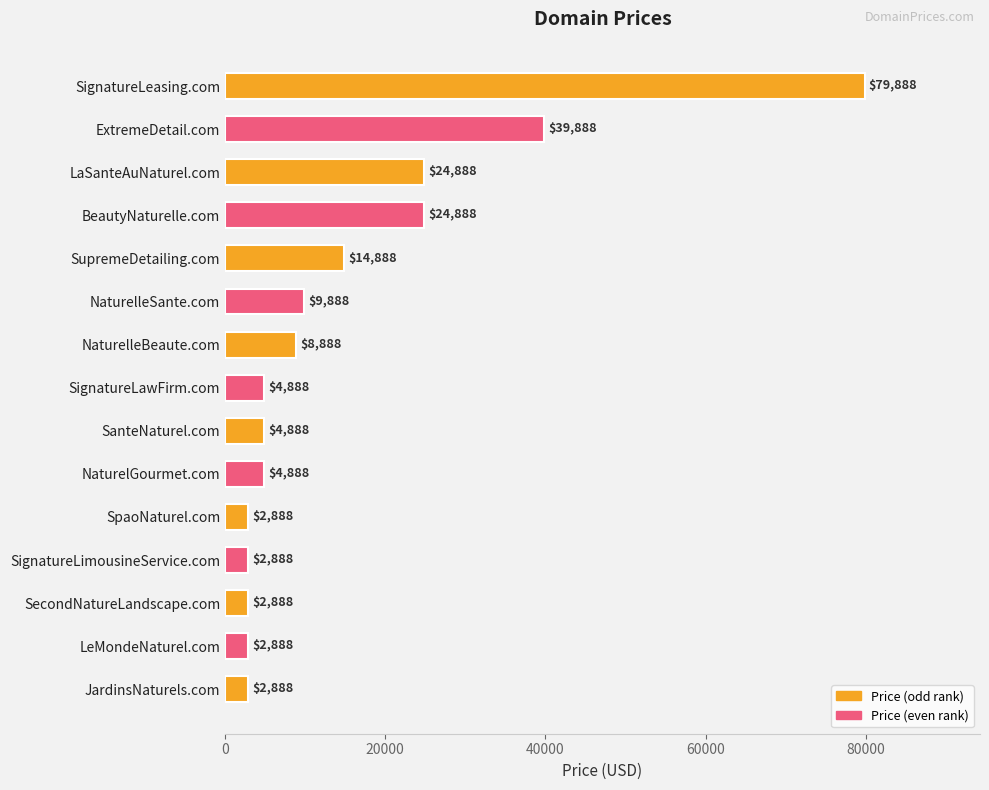

Reading bottom to top, list all the values displayed in this chart.

2888	2888	2888	2888	2888	4888	4888	4888	8888	9888	14888	24888	24888	39888	79888